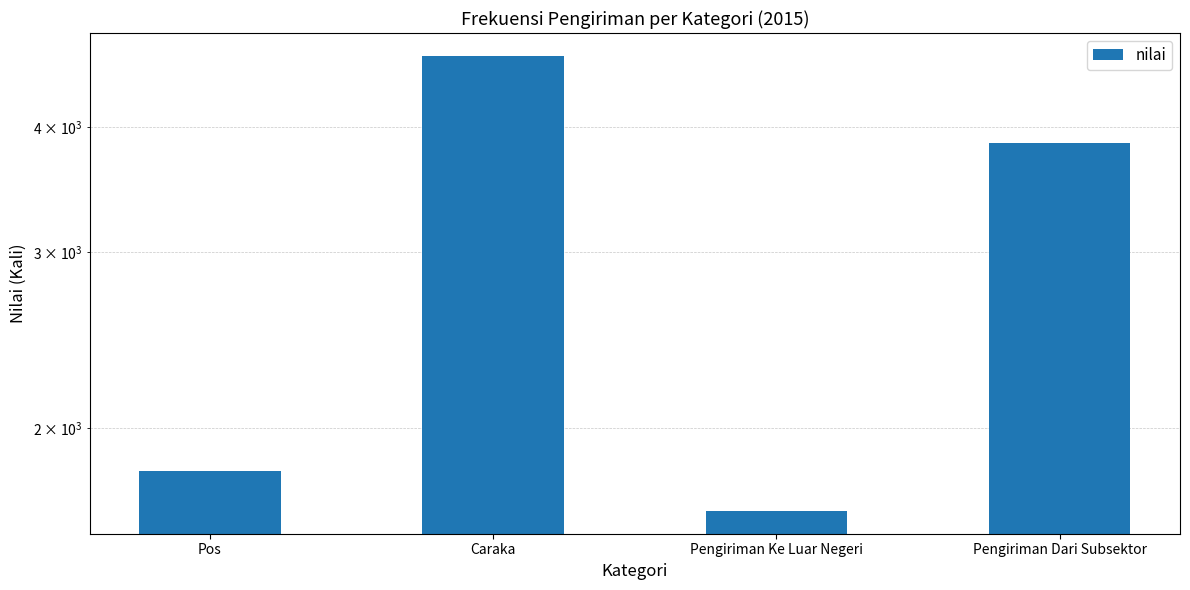

Is it true that the value at Caraka is 7174?

False